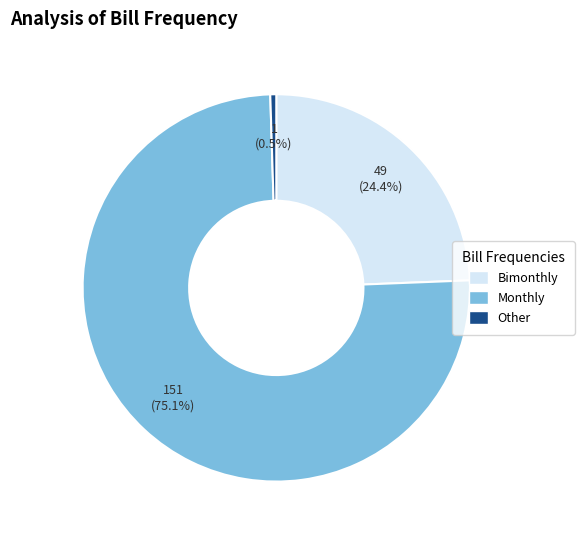

Does Other account for over 50% of the chart?

No